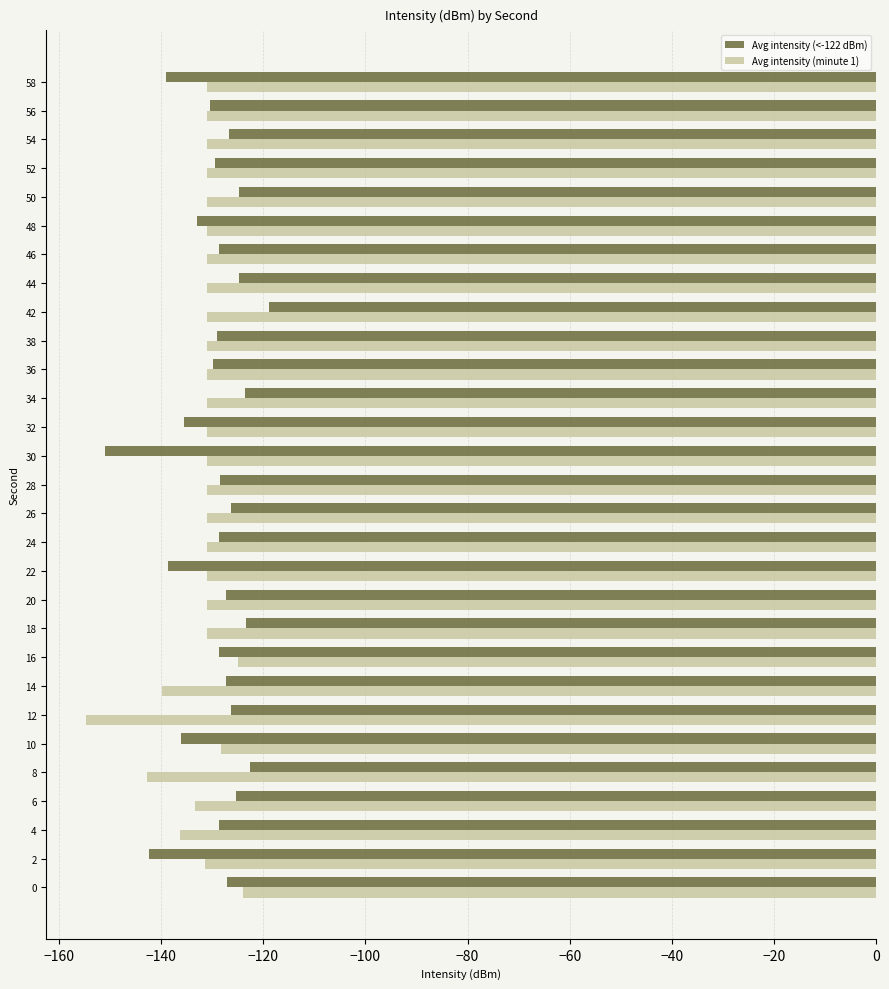

What is the total value across all series at 44?

-255.7